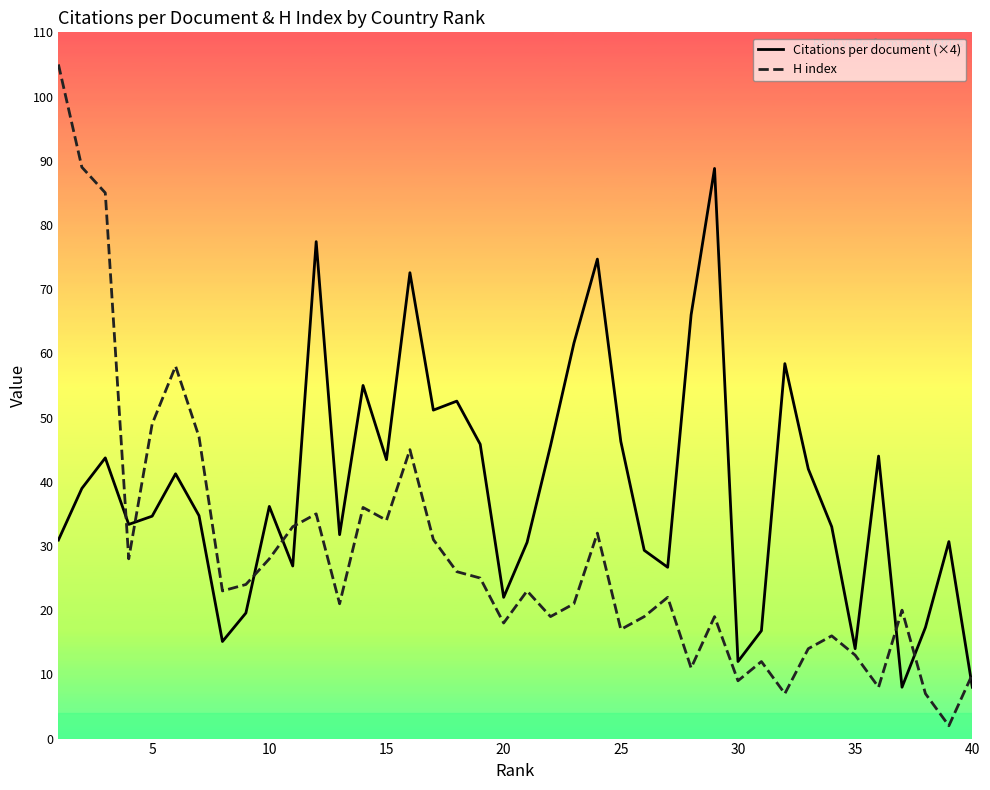

What is the average value of the Citations per document (×4) series?

39.0